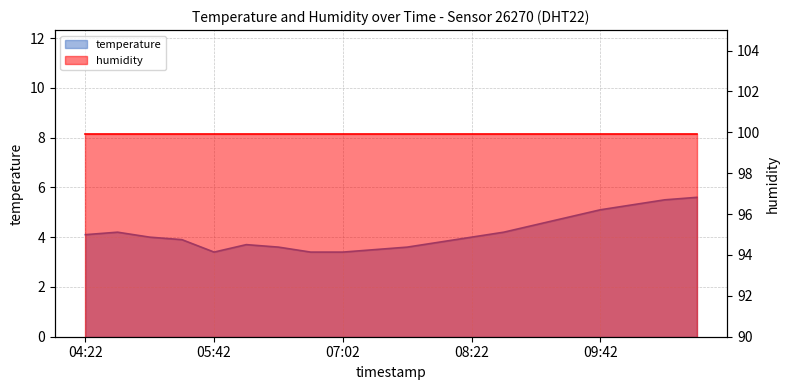

Rank the categories by value from lowest to highest.

05:42, 06:42, 07:02, 07:22, 06:22, 07:42, 06:02, 08:02, 05:22, 05:02, 08:22, 04:22, 04:42, 08:42, 09:02, 09:22, 09:42, 10:02, 10:22, 10:42